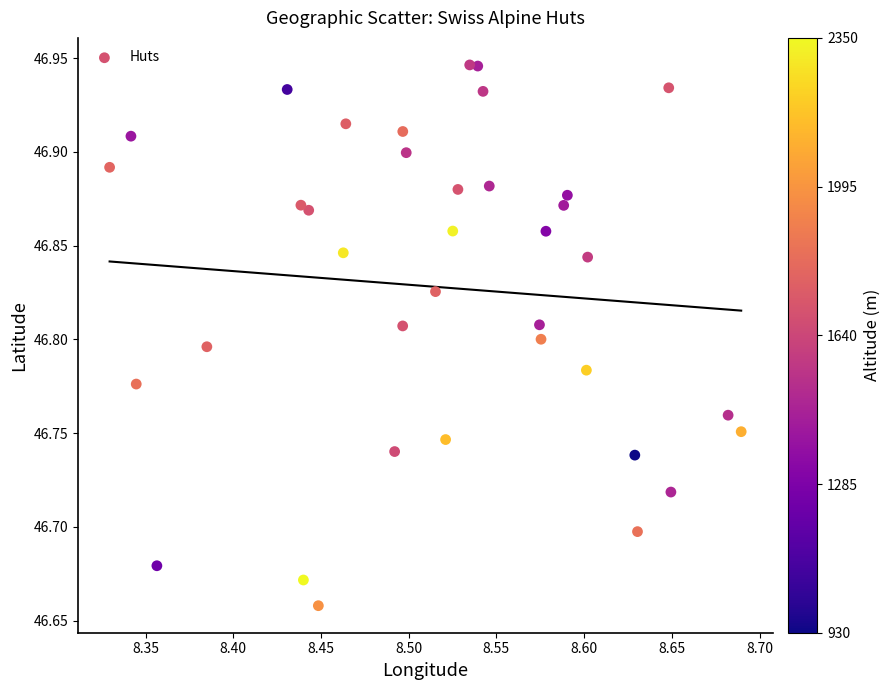

What is the range of Y values (max minus min)?

0.3